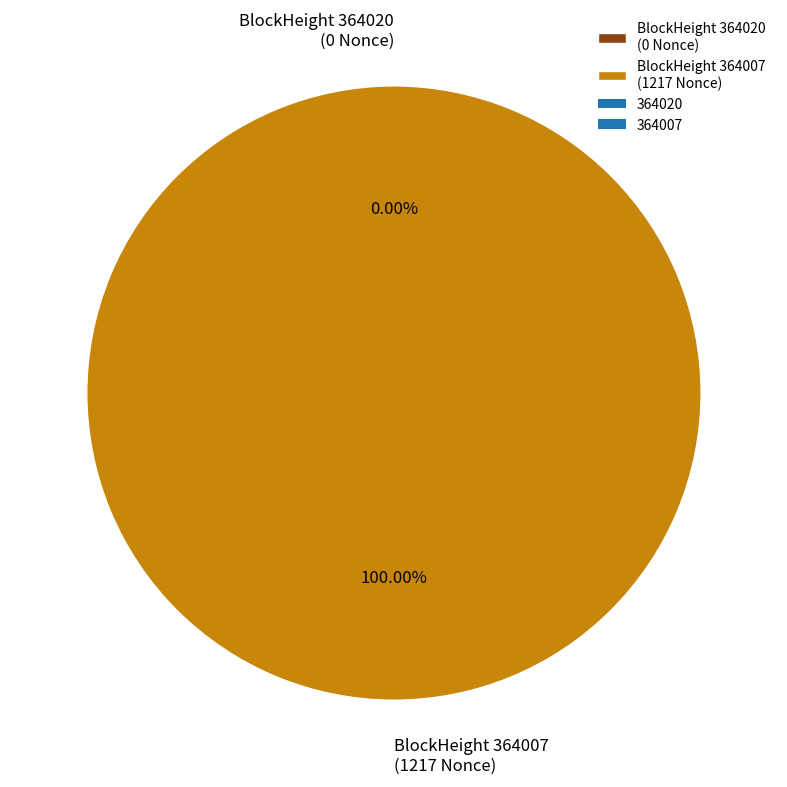

True or false: 364007 accounts for 100% of the total.

True